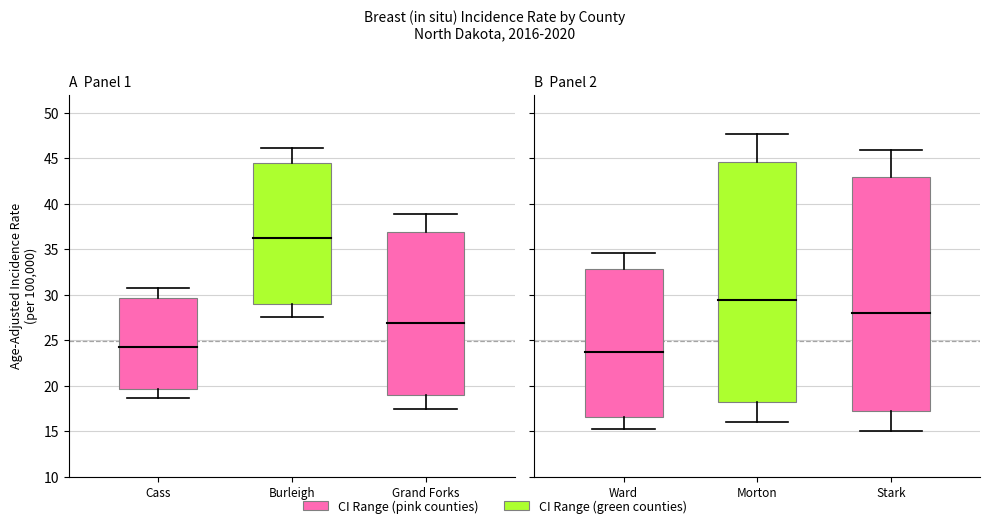

What position from the left is Burleigh County?

2